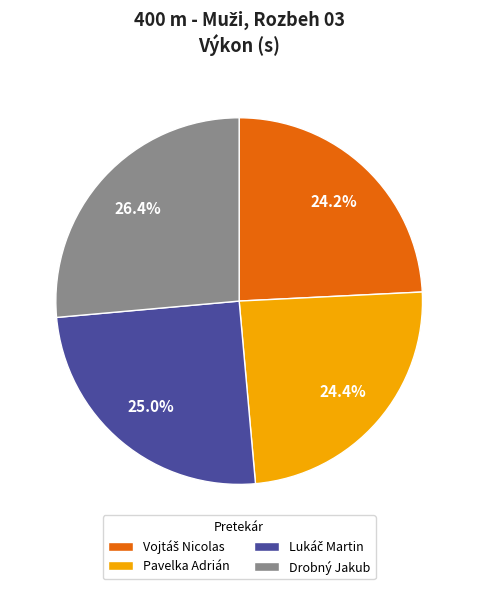

How many slices are in this pie chart?

4